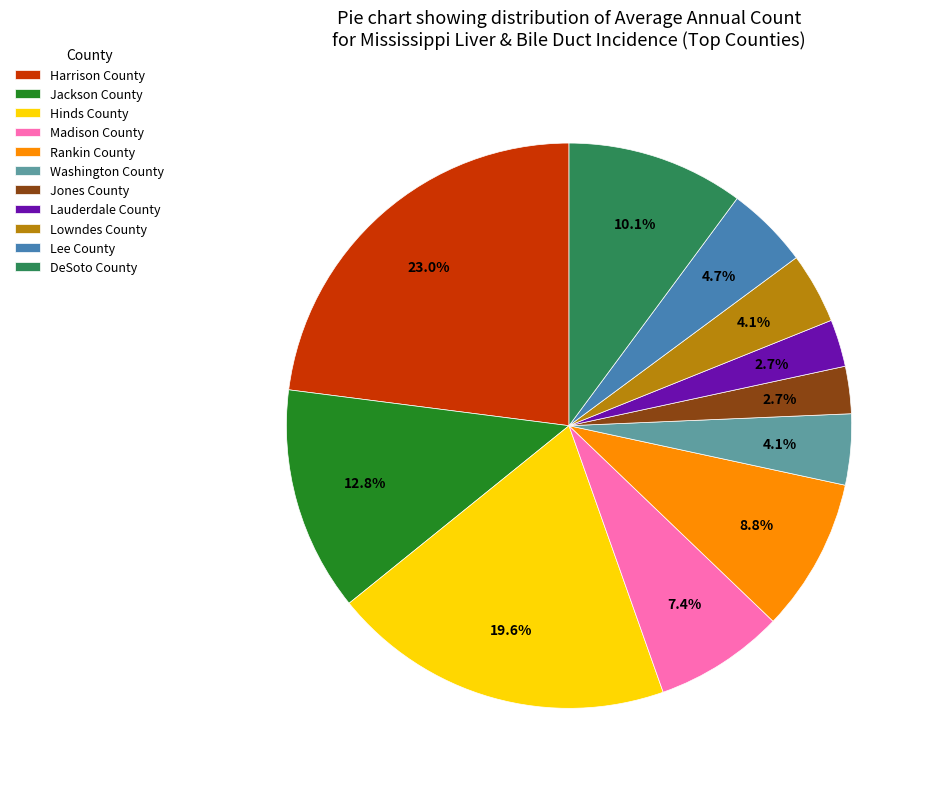

Do Lowndes County and DeSoto County together represent more than half of the pie?

No